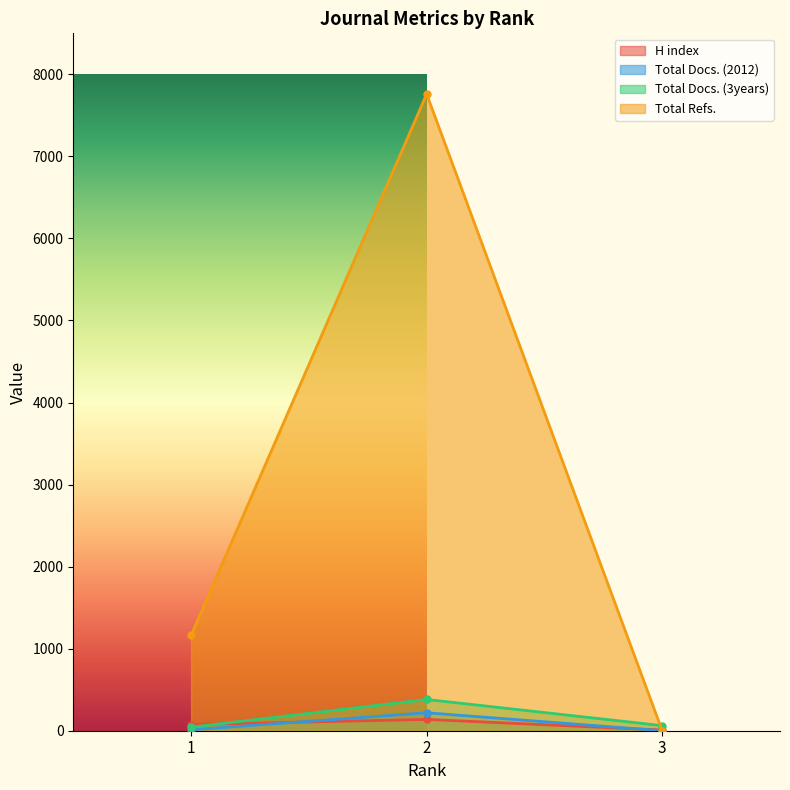

Count the Total Refs. values in the range 0 to 7760.

3